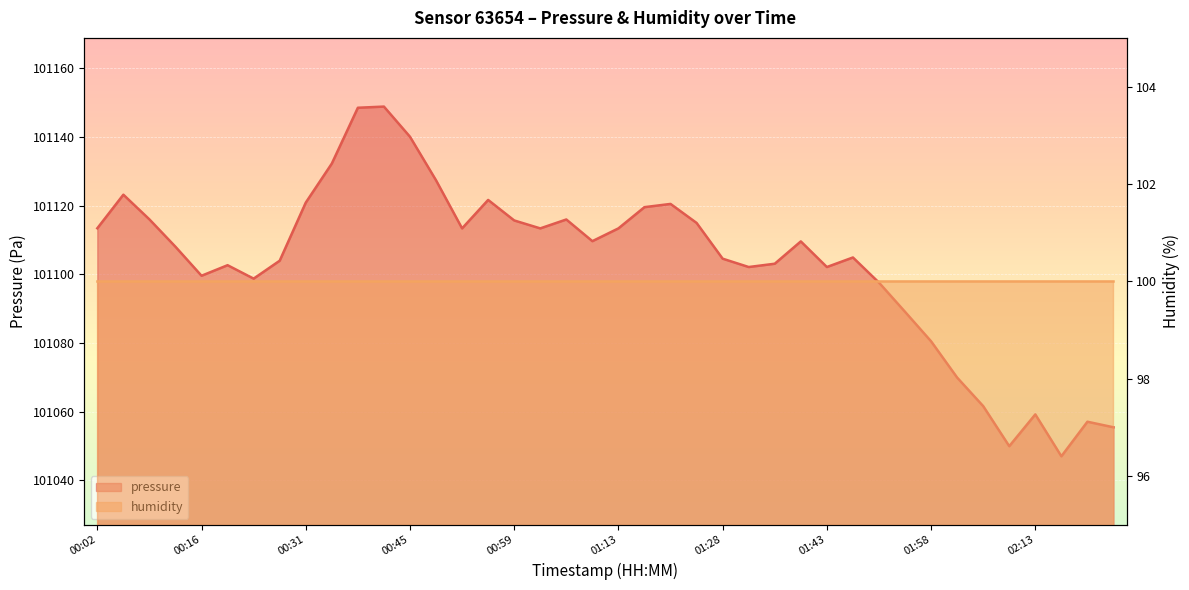

What is the label of the 33rd point from the right?

00:27